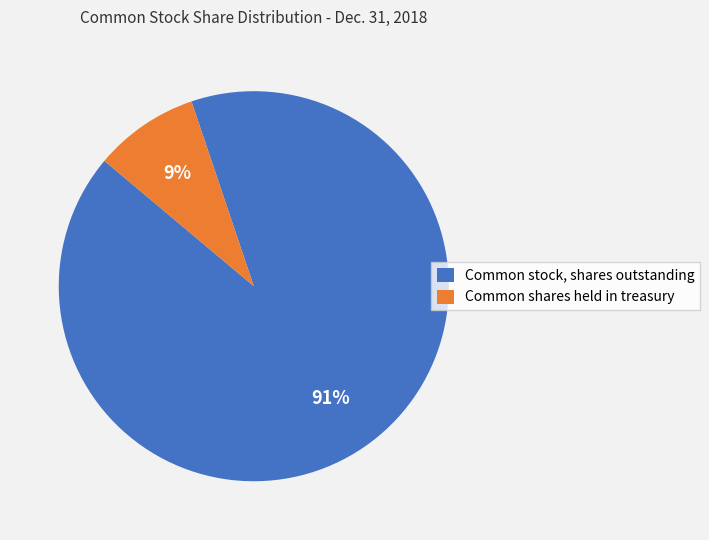

To the nearest percent, what percentage of the pie is Common stock, shares outstanding?

91%